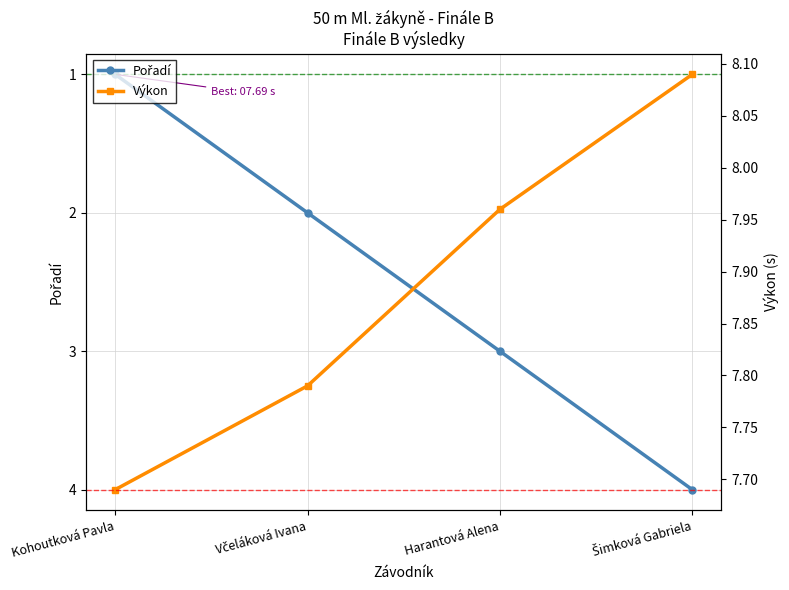

Rank the series by their maximum value, from lowest to highest.

Pořadí, Výkon